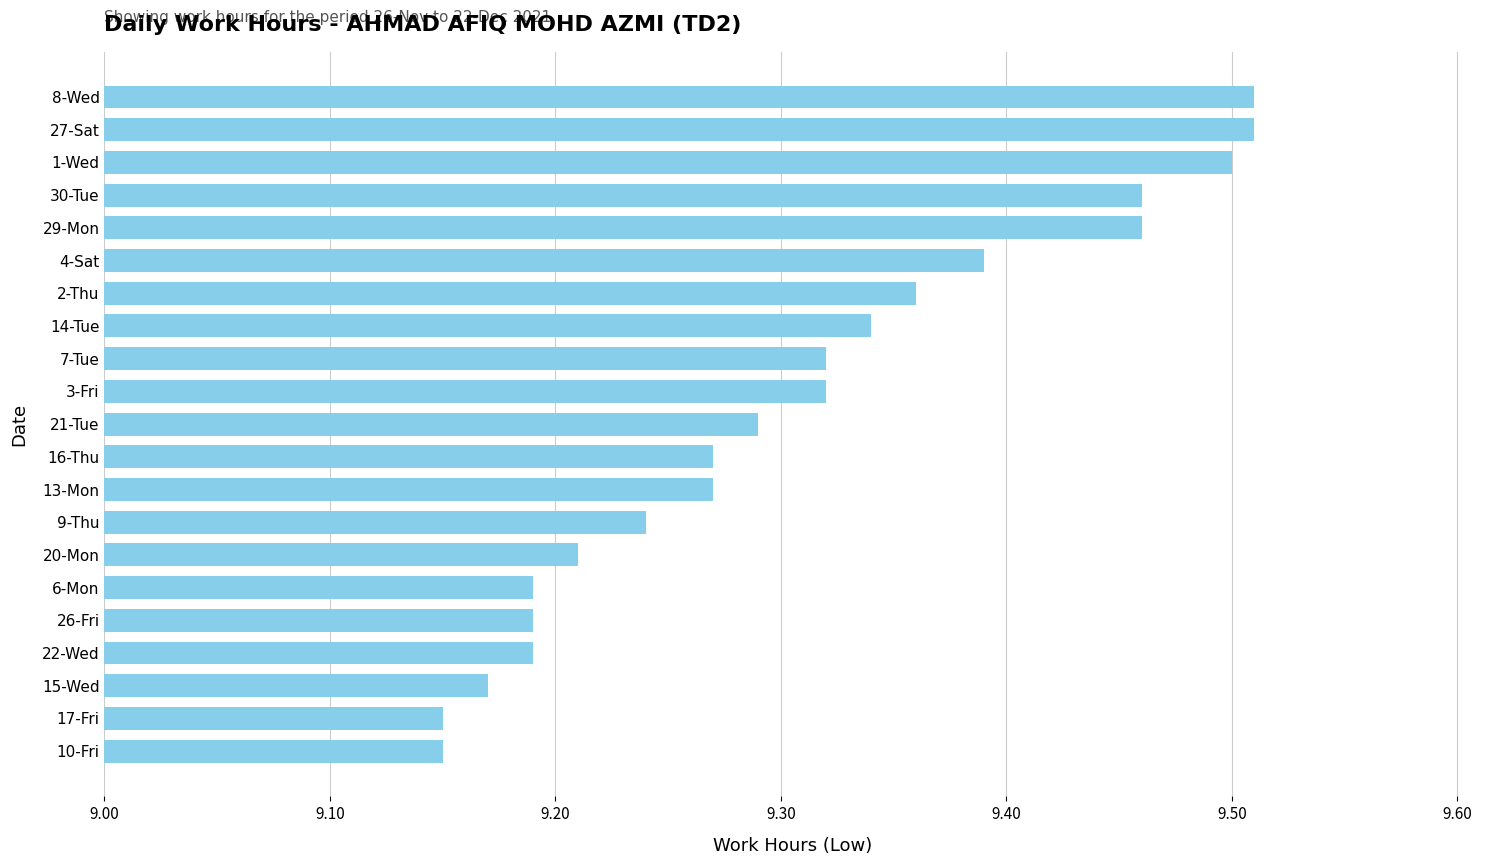

What is the ratio of the value at 26-Fri to the value at 22-Wed?

1.0